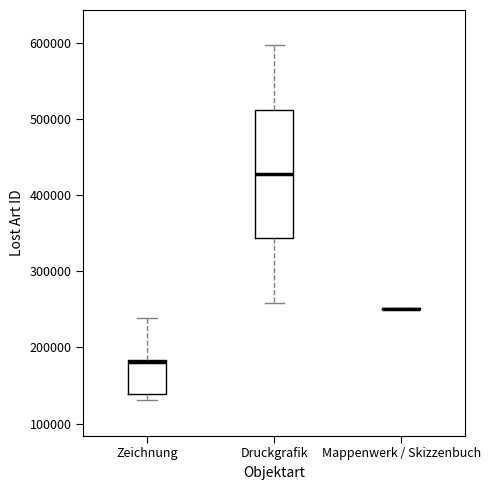

Where is the lower edge of the box for Druckgrafik on the y-axis? The values are not printed on the chart, so give them approximately, as read against the axis.

340000